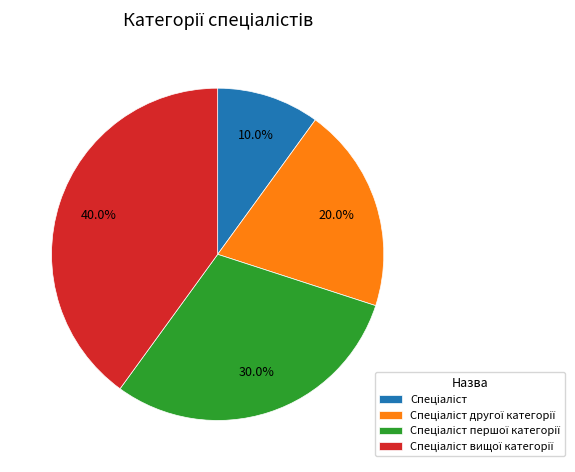

Is there any slice that represents more than half of the pie?

No